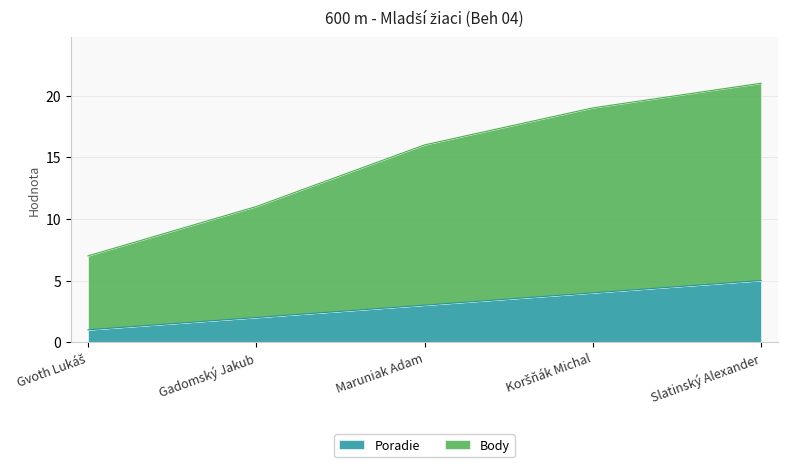

At which category is the sum across all series the highest?

Slatinský Alexander